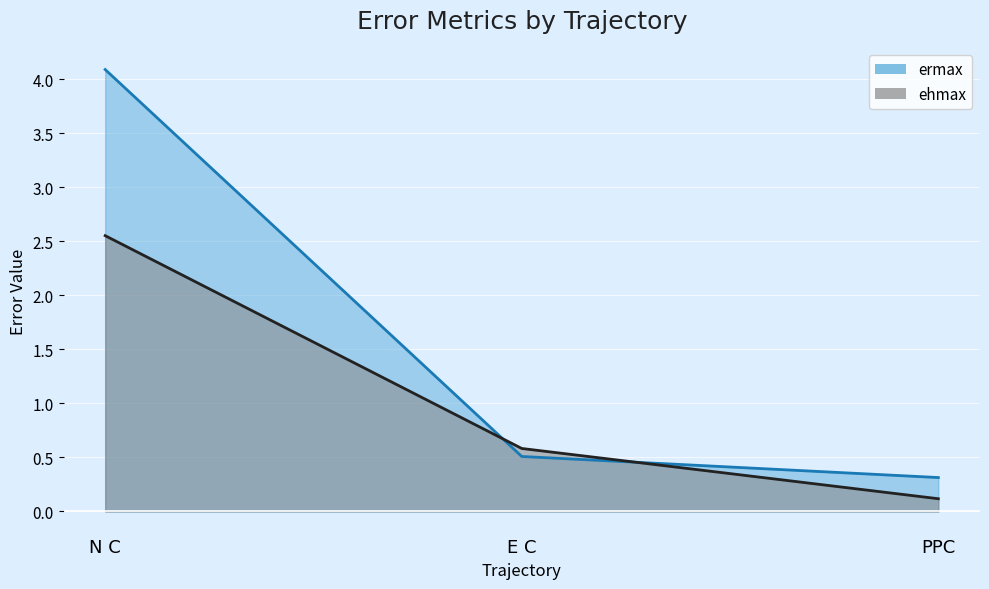

How many categories are shown in the chart?

3